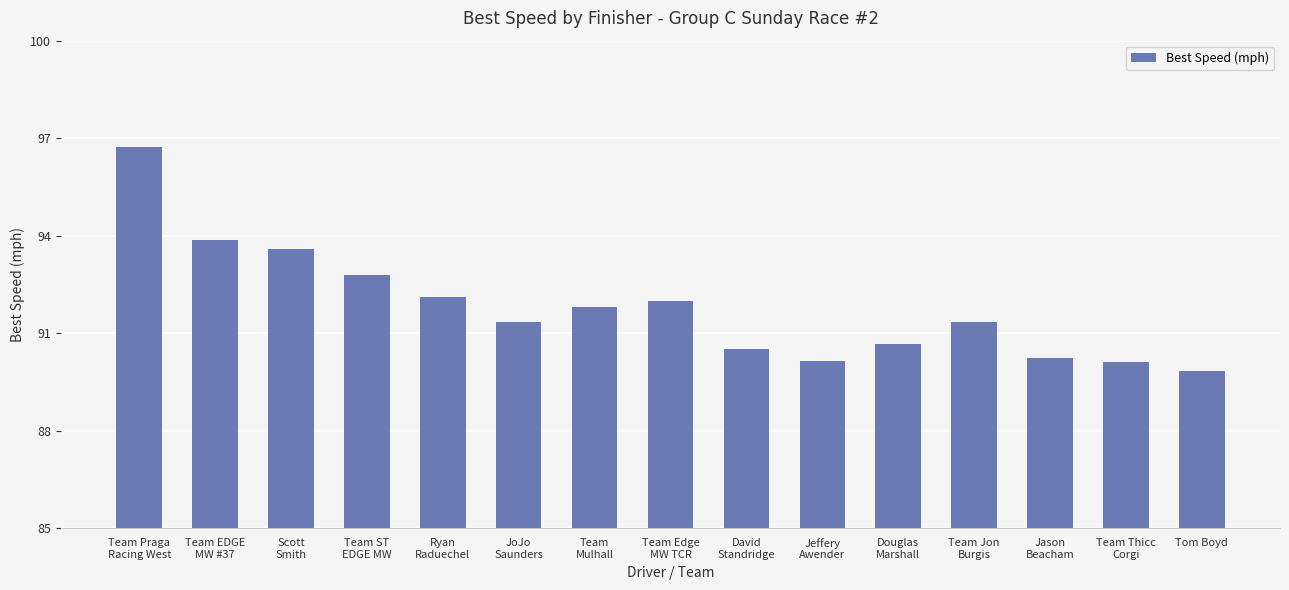

Read the value at Team Jon
Burgis.

91.3